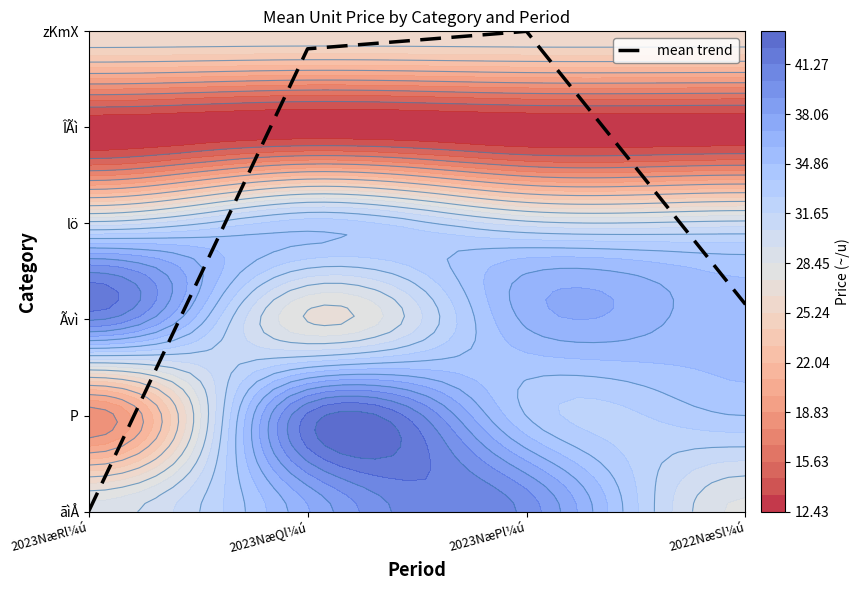

At which category does the chart reach its minimum across all series?

2023NæRl¼ú